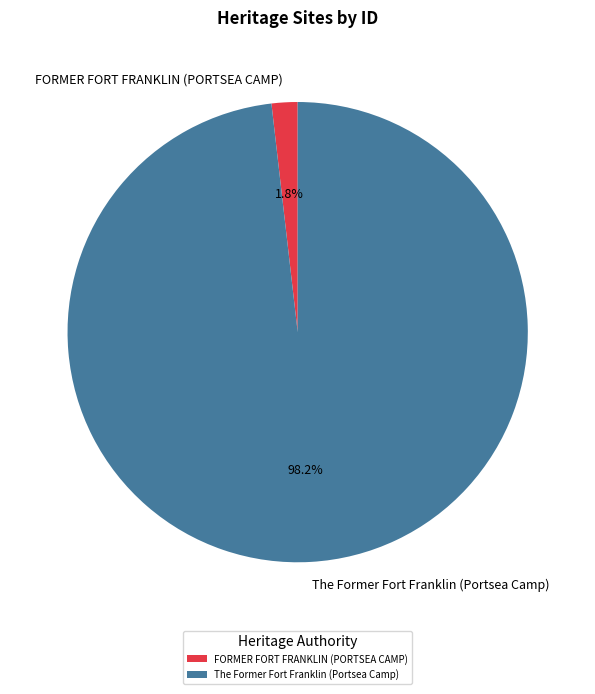

Which slice represents more than half of the pie?

The Former Fort Franklin (Portsea Camp)